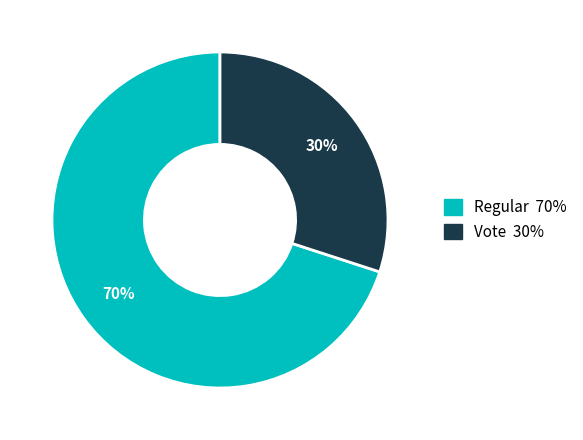

Does Vote account for over 50% of the chart?

No